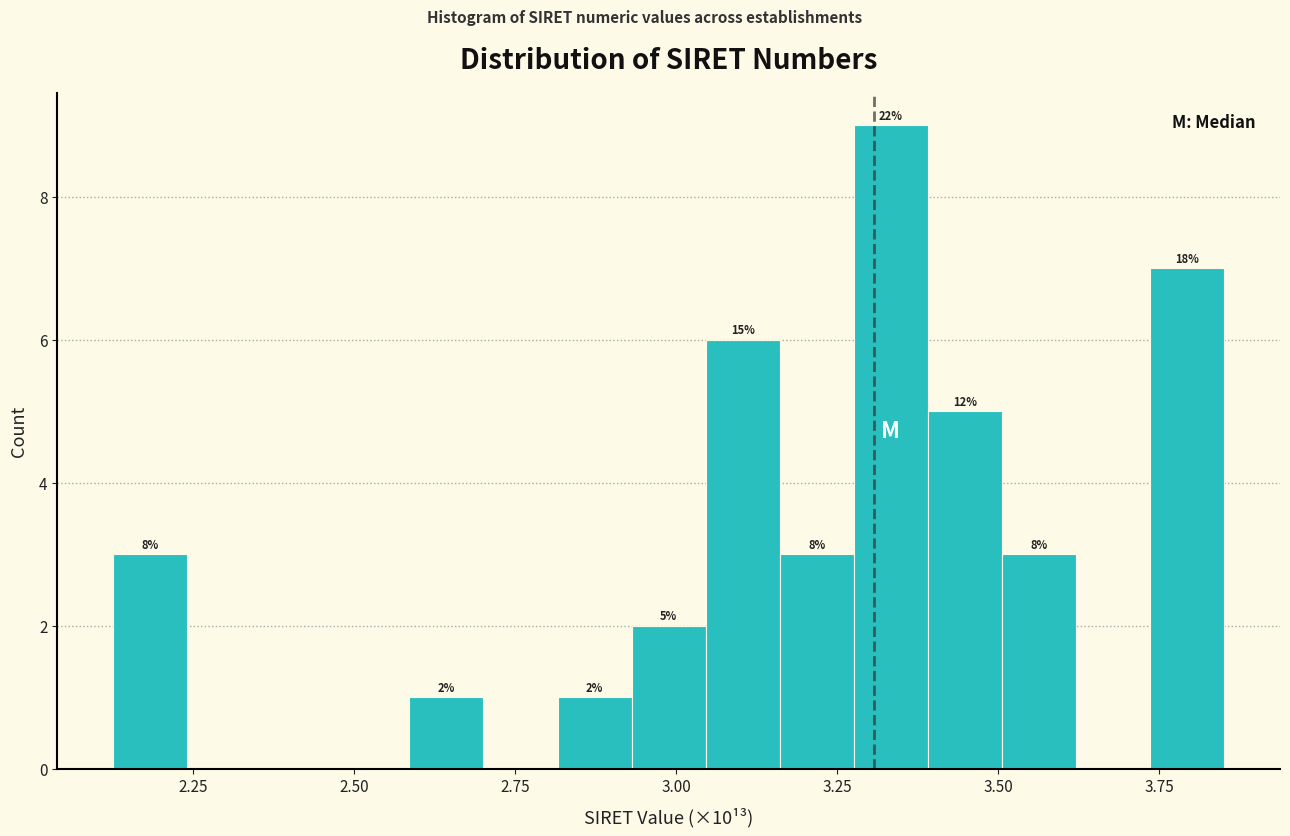

Read against the x-axis, roughly where is the centre of the tallest bar?

3.35